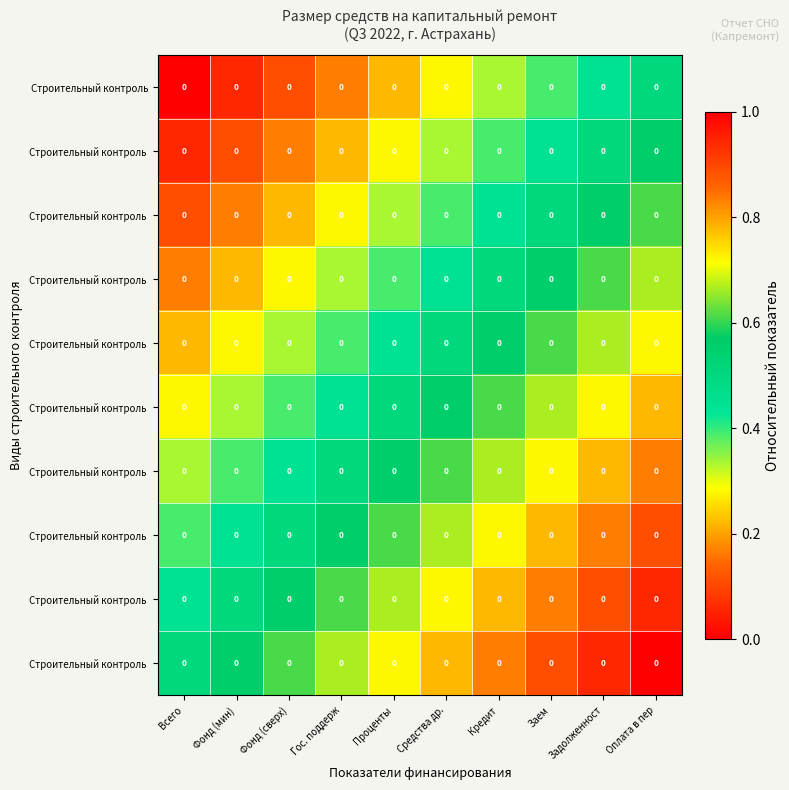

Count the number of categories in the chart.

10